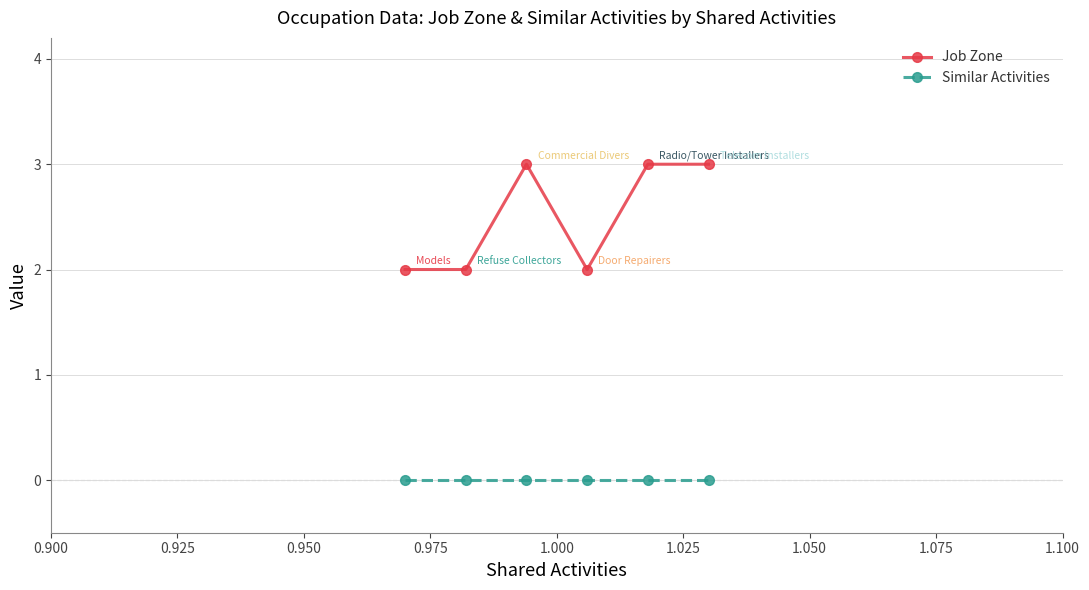

Which series has the largest total across all categories?

Job Zone